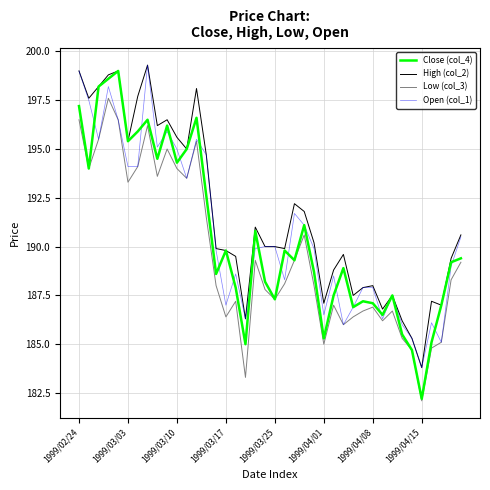

Which series has the widest spread of values?

Close (col_4)